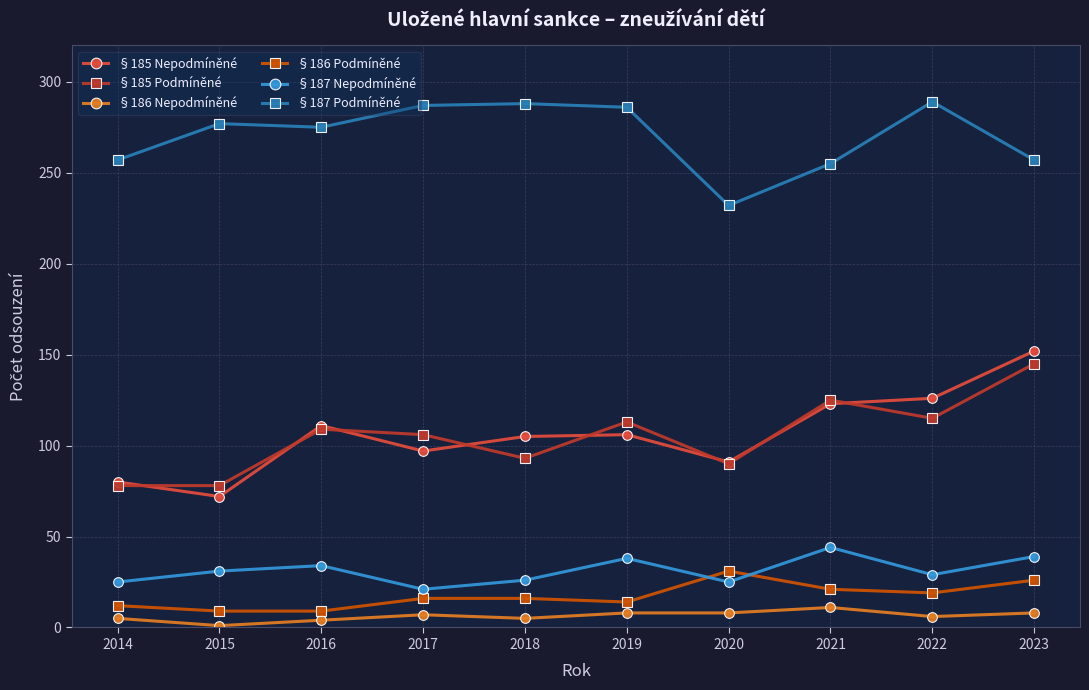

Is the value of §187 Podmíněné at 2023 greater than the value of §186 Nepodmíněné at 2022?

Yes